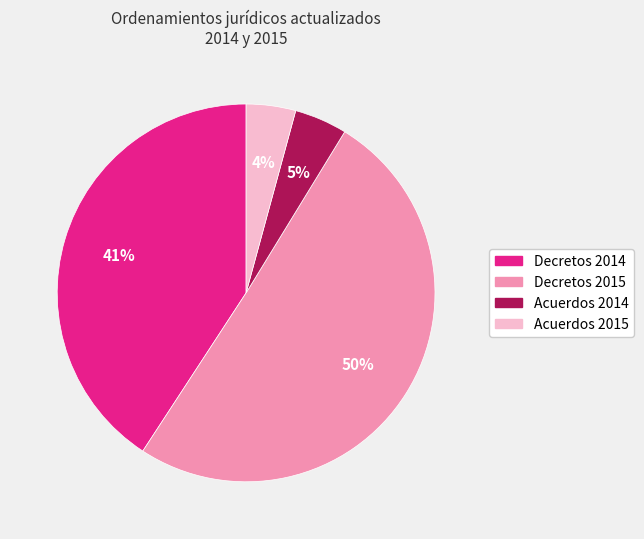

The Decretos 2015 slice represents 44% of the pie. True or false?

False